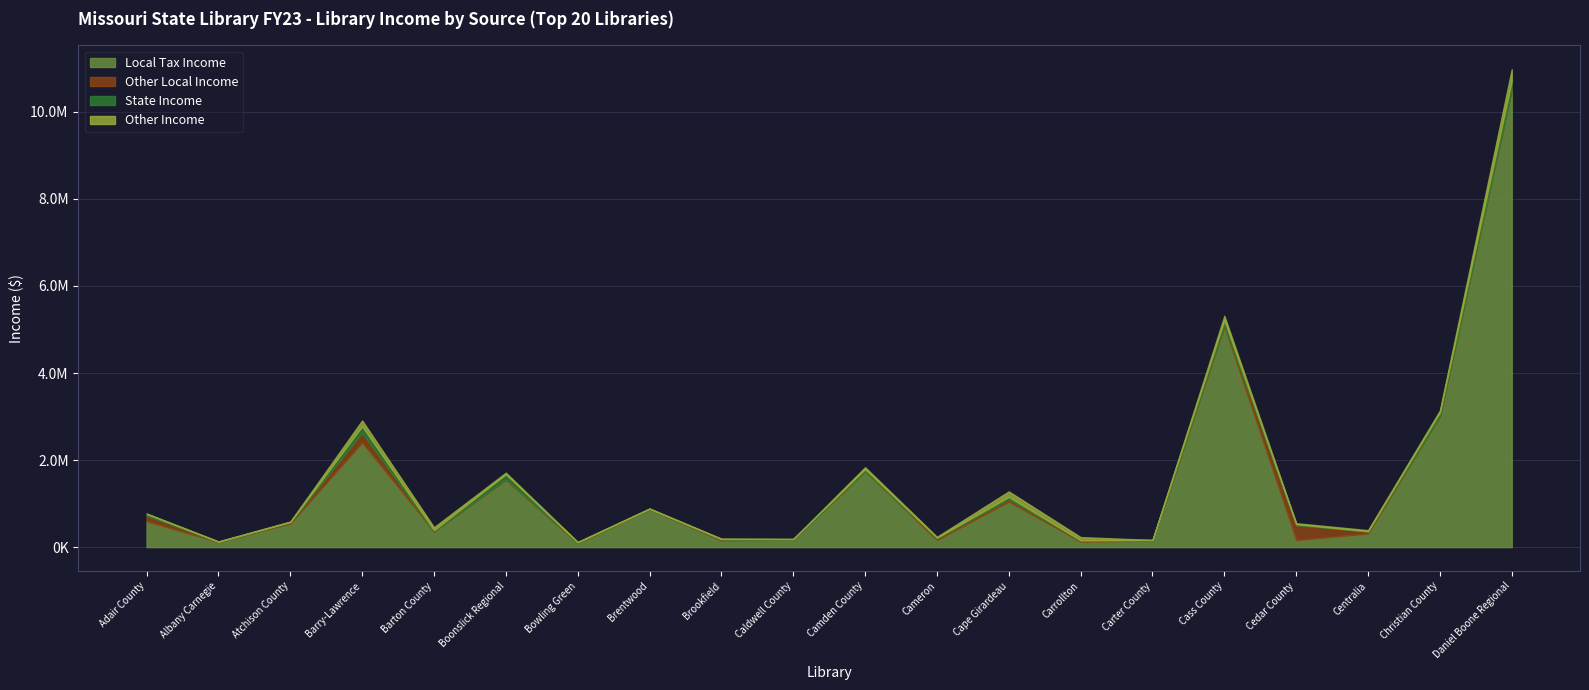

Which has a higher value, Centralia or Camden County?

Camden County